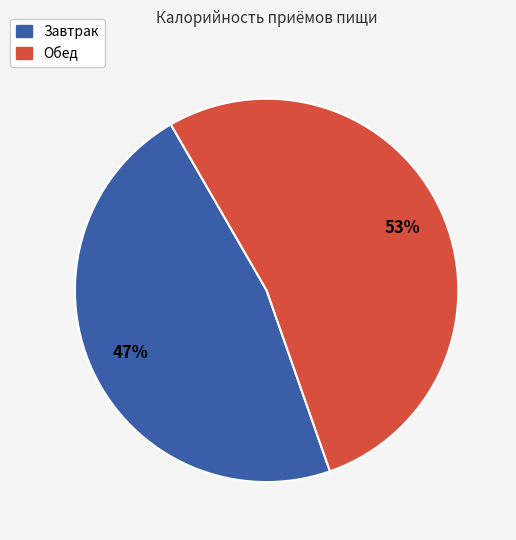

How many slices are in this pie chart?

2